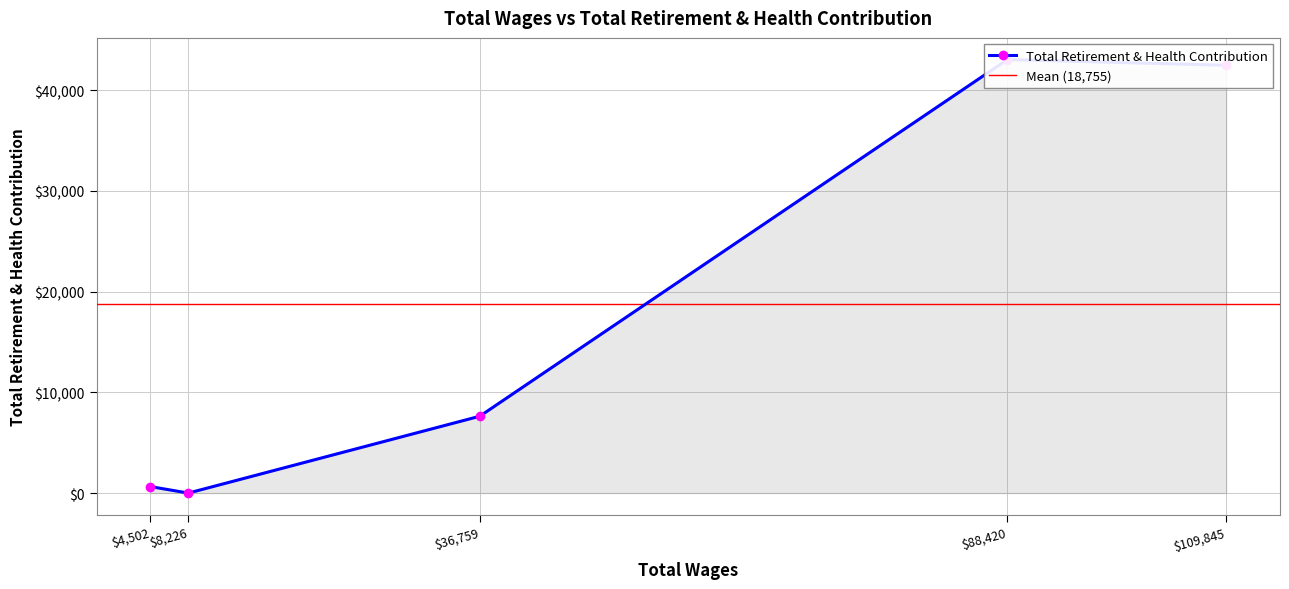

How many values exceed 7628?

2